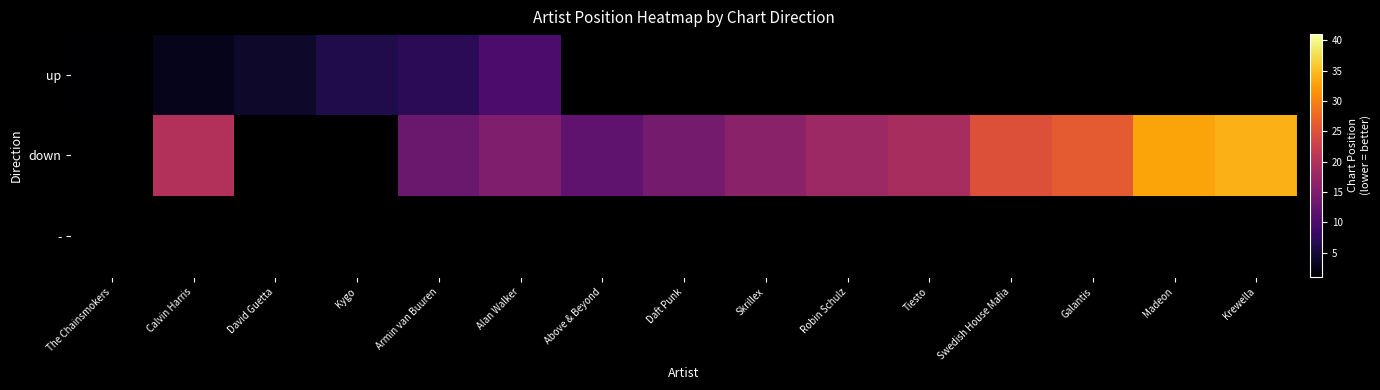

At how many categories does at least one series exceed 30?

2